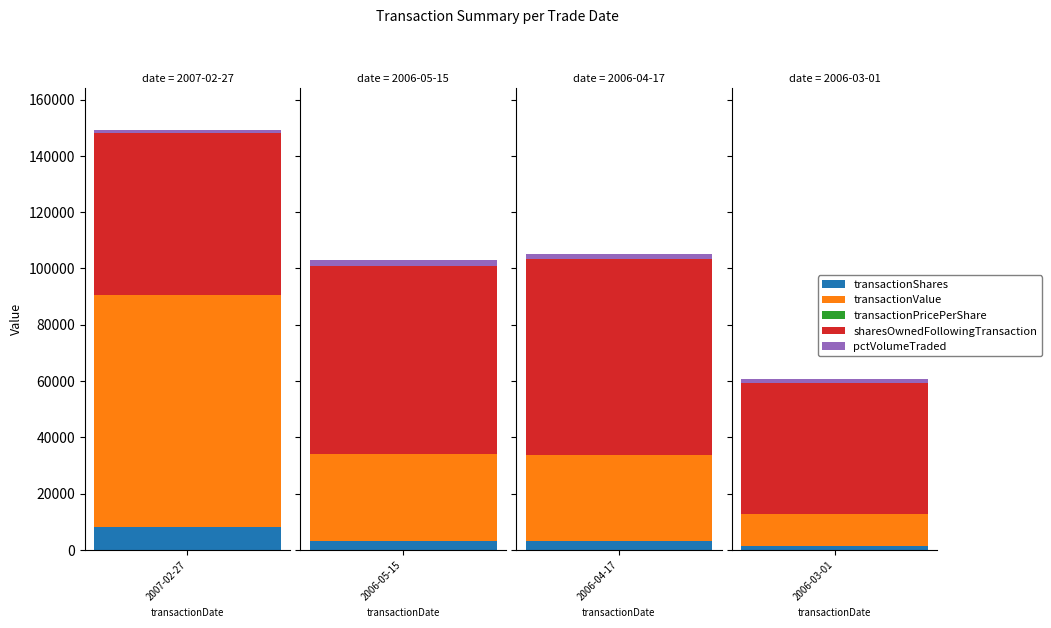

What position from the left is 2006-04-17?

3